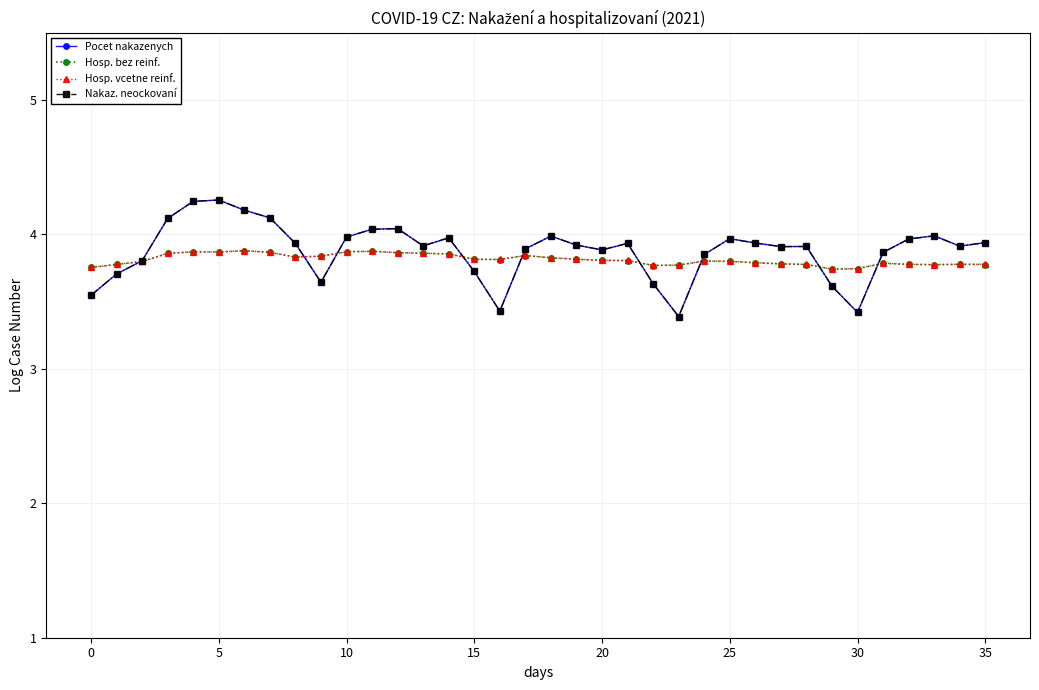

What is the minimum value for Pocet nakazenych?

3.4